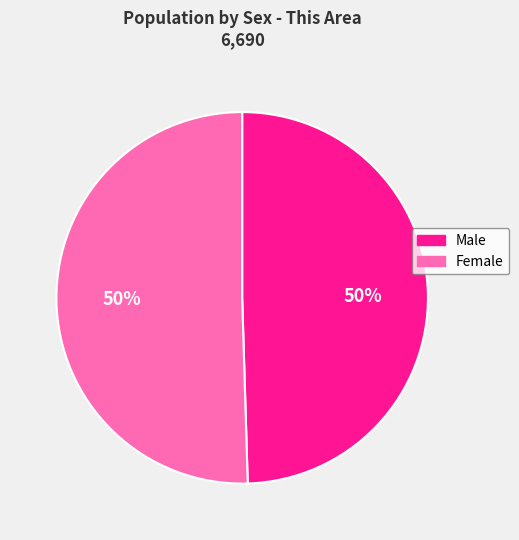

Is it true that Male is 37% of the pie?

False